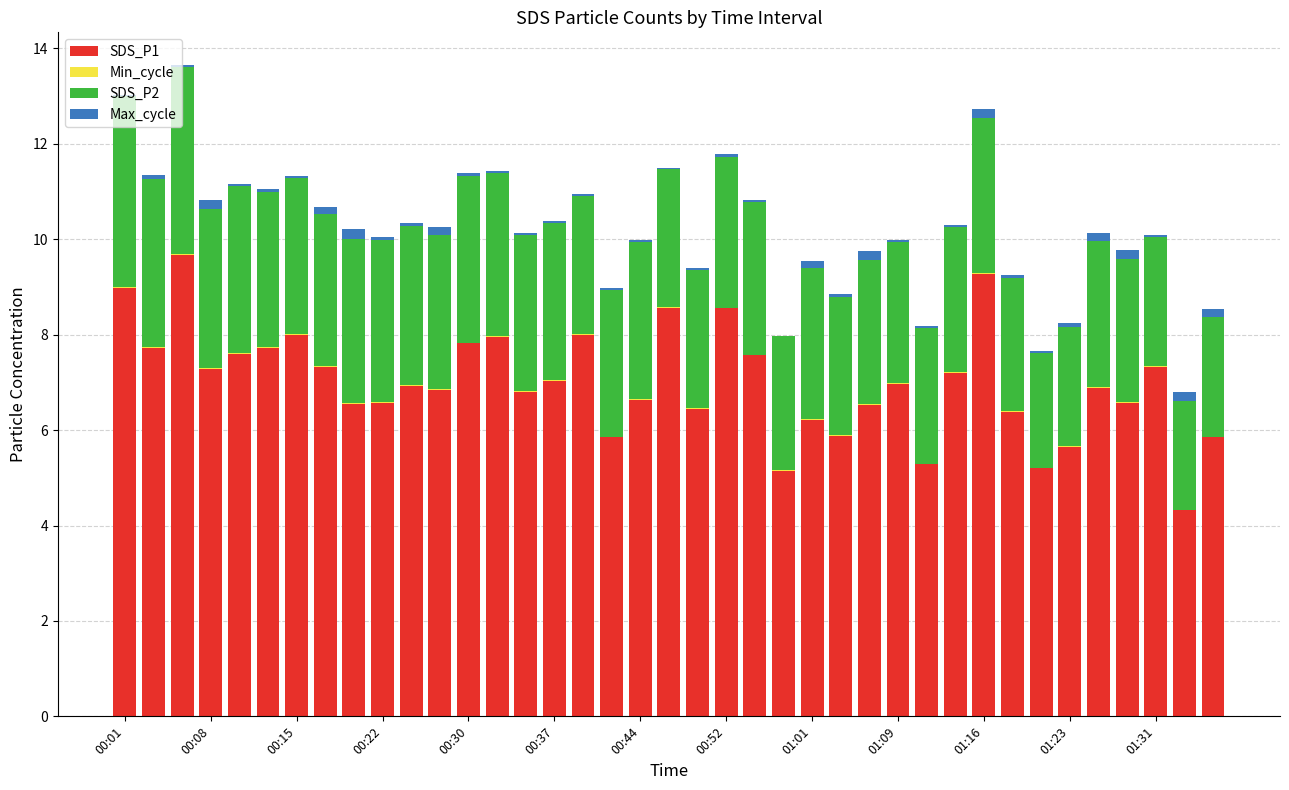

What is the highest value of the SDS_P1 series?

9.7